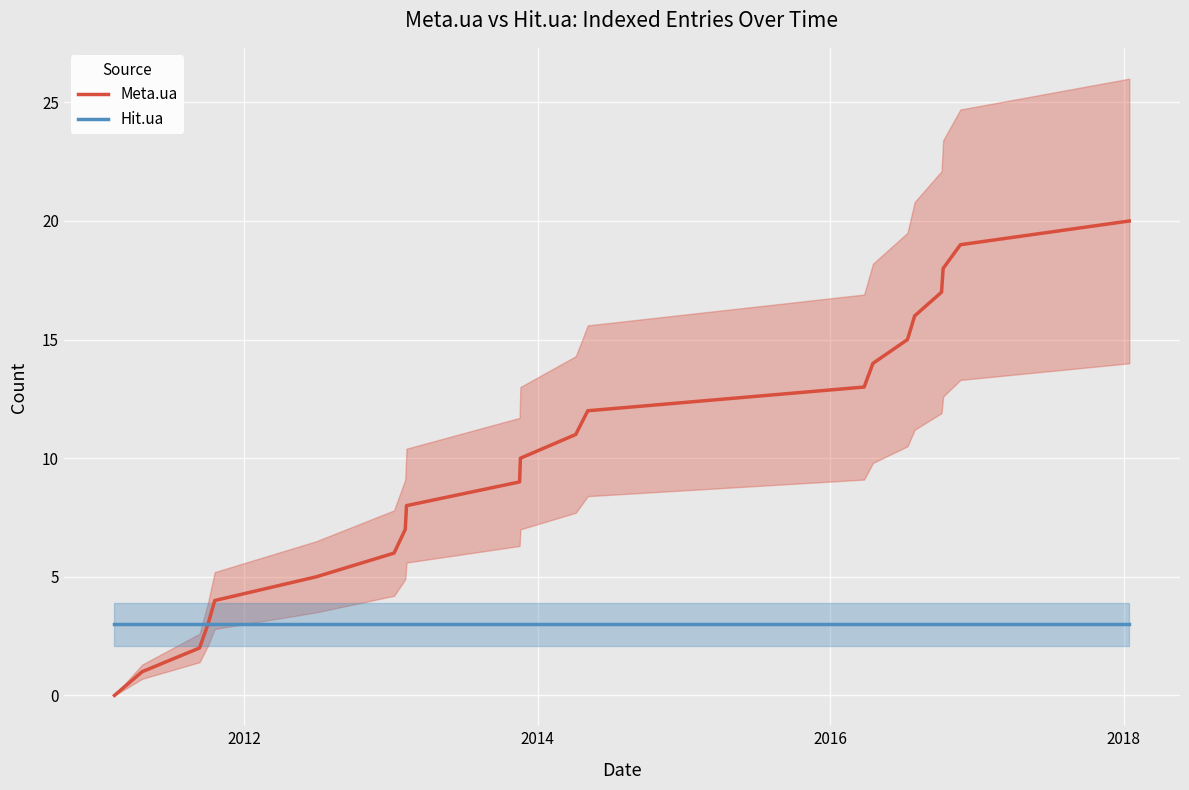

What is the value of the Meta.ua point at the 14th from the left?

13